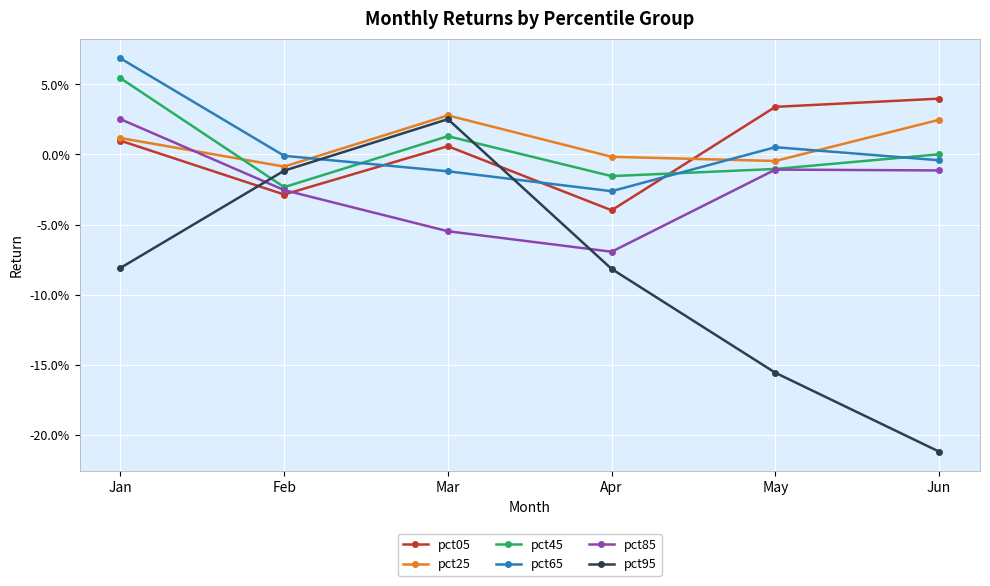

True or false: pct25 has a value of -0.0 at Feb.

False